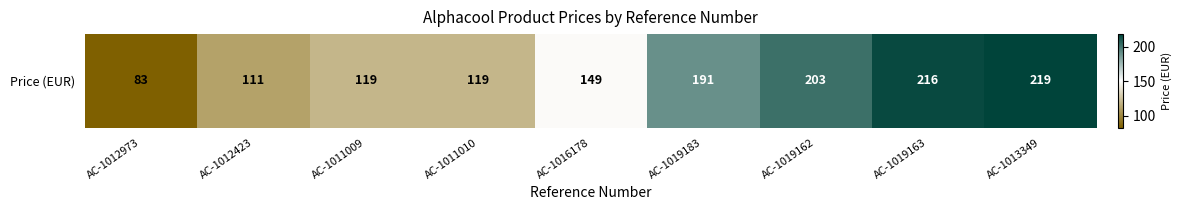

How many series are shown in this chart?

1